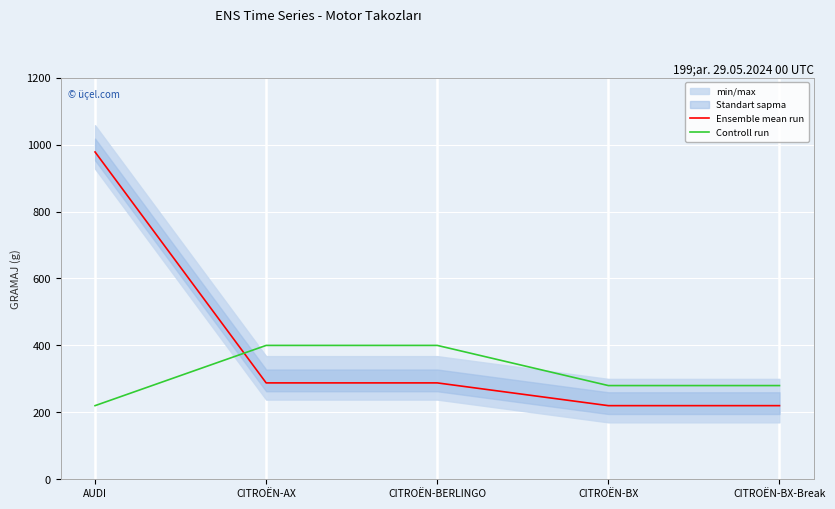

Between which two adjacent categories do Controll run and Ensemble mean run first intersect?

AUDI and CITROËN-AX